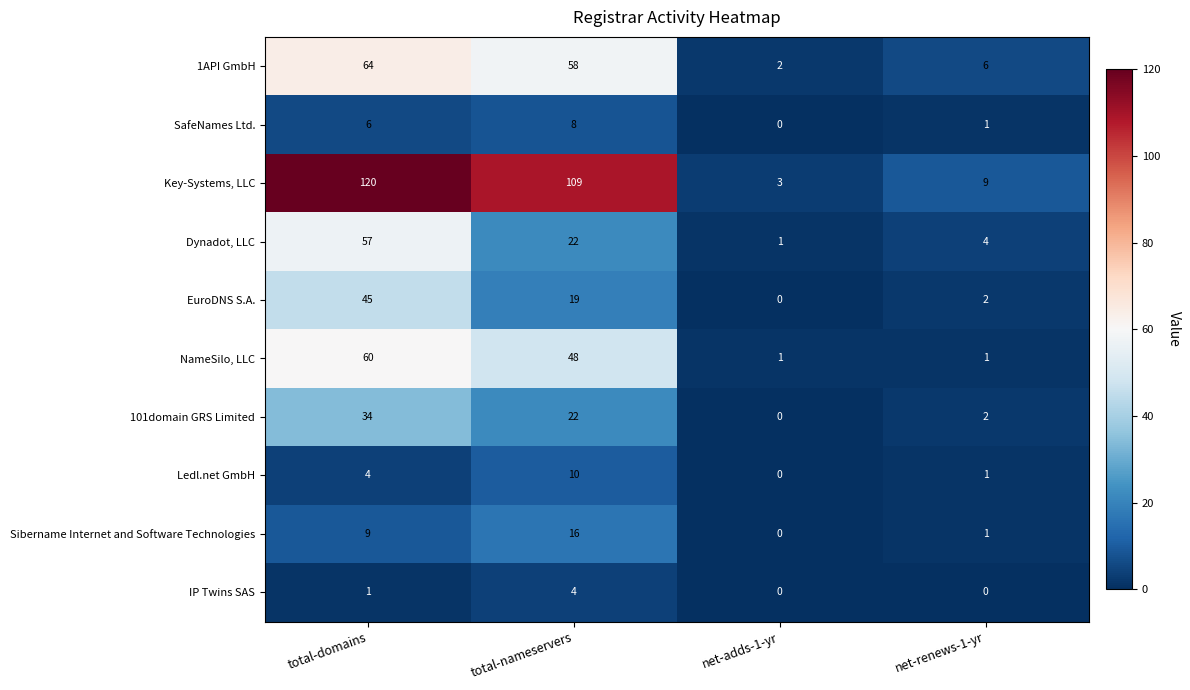

At which label does SafeNames Ltd. reach its peak?

total-nameservers